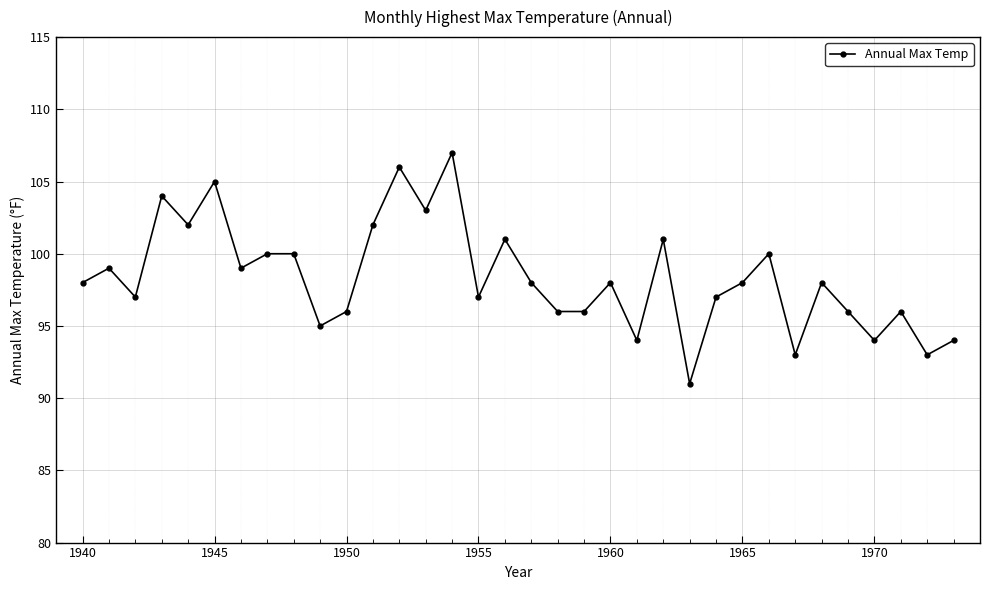

What is the value of the 20th point from the left?

96